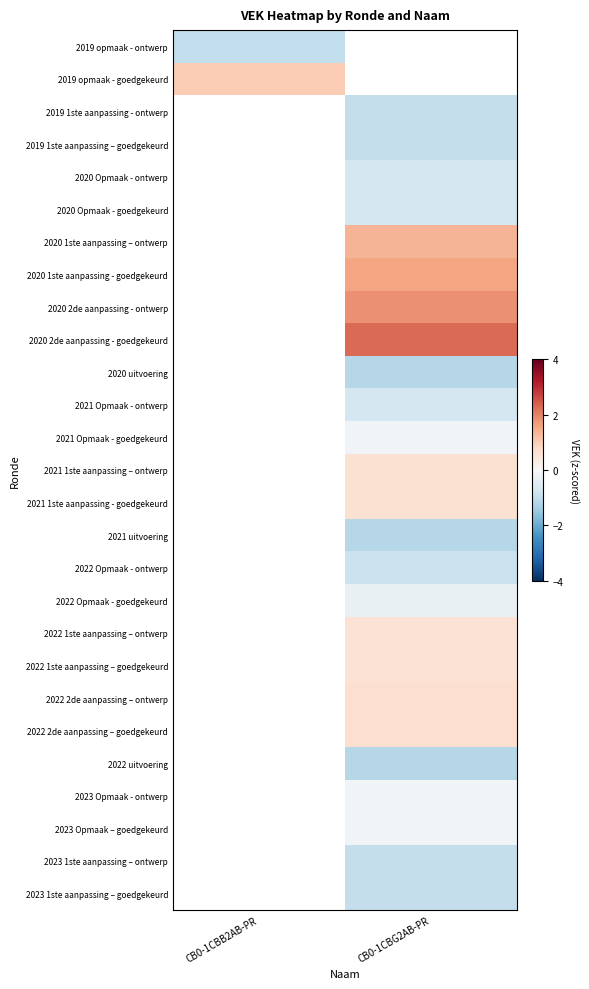

Is it true that 2021 uitvoering equals -0.4 at CB0-1CBG2AB-PR?

False